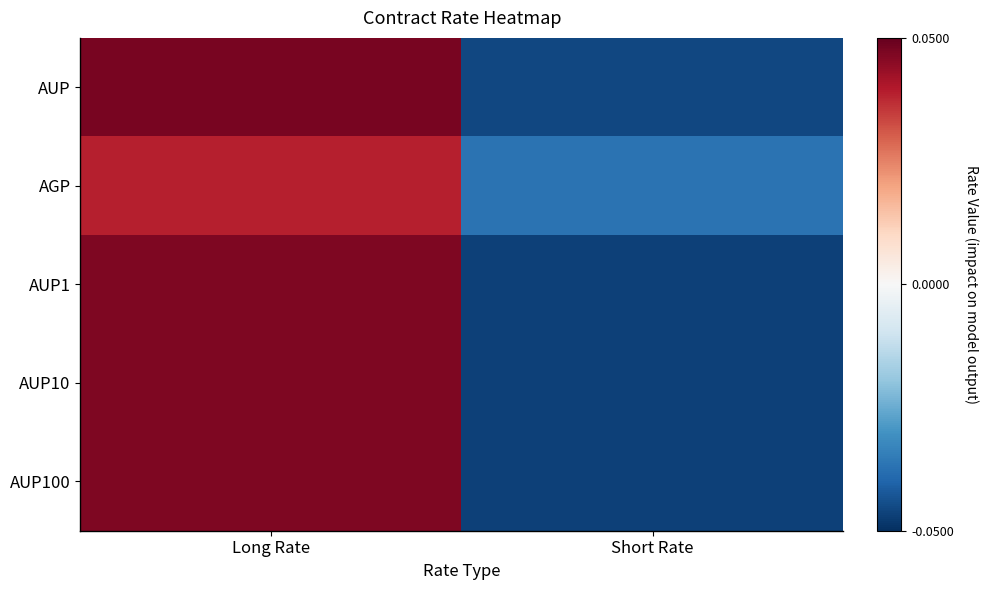

Which label corresponds to the largest value in the chart?

Long Rate